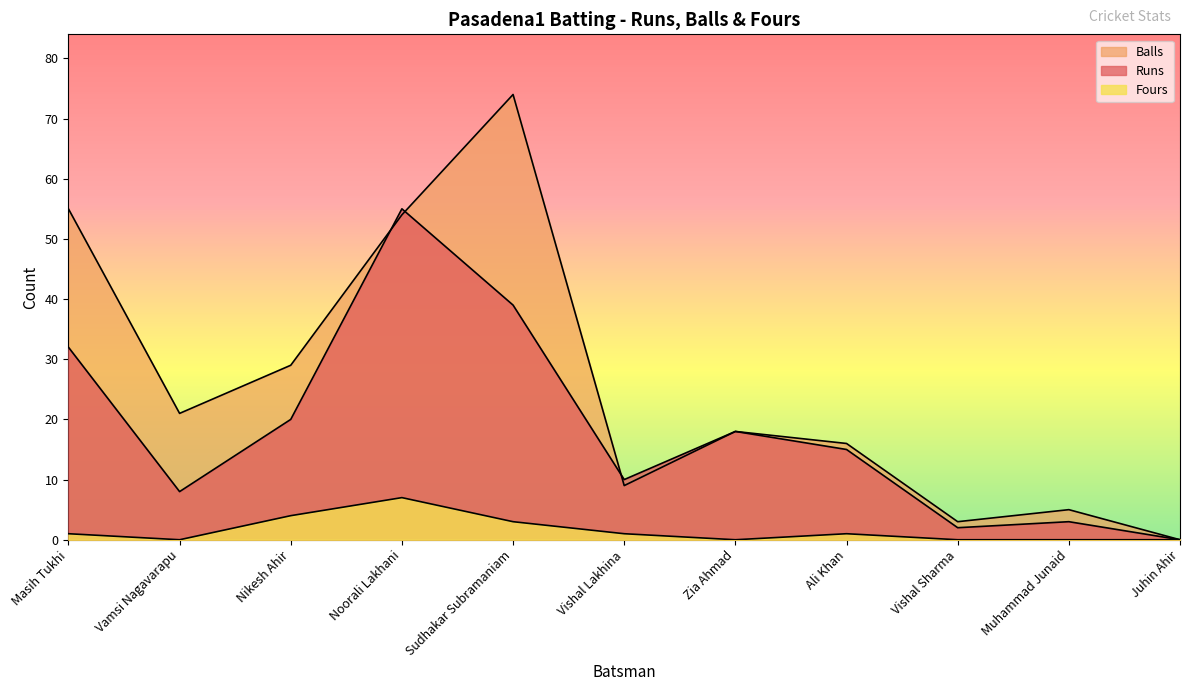

At which label does Runs reach its peak?

Noorali Lakhani